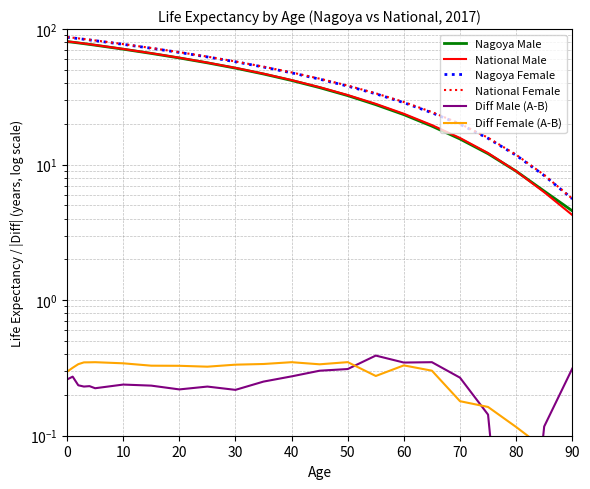

Which has a higher value, 40 or 30?

30